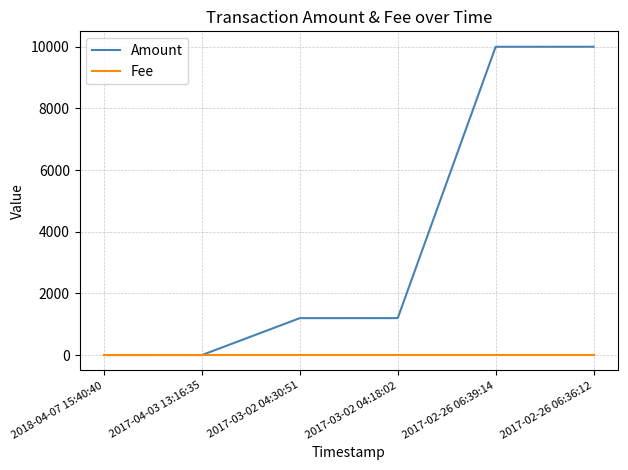

What is the approximate value of Fee at 2017-02-26 06:36:12?

1.0